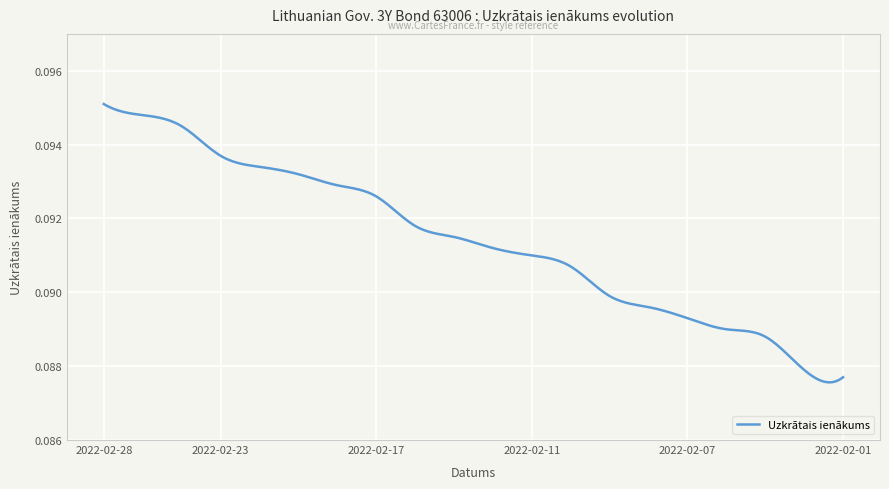

At which label is the value closest to 0?

2022-02-01